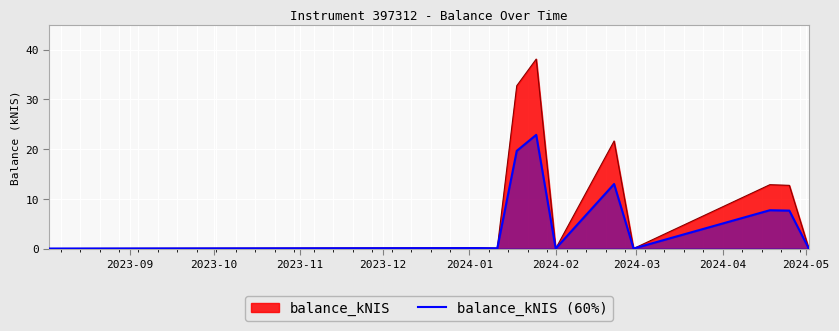

Which series has the widest spread of values?

balance_kNIS